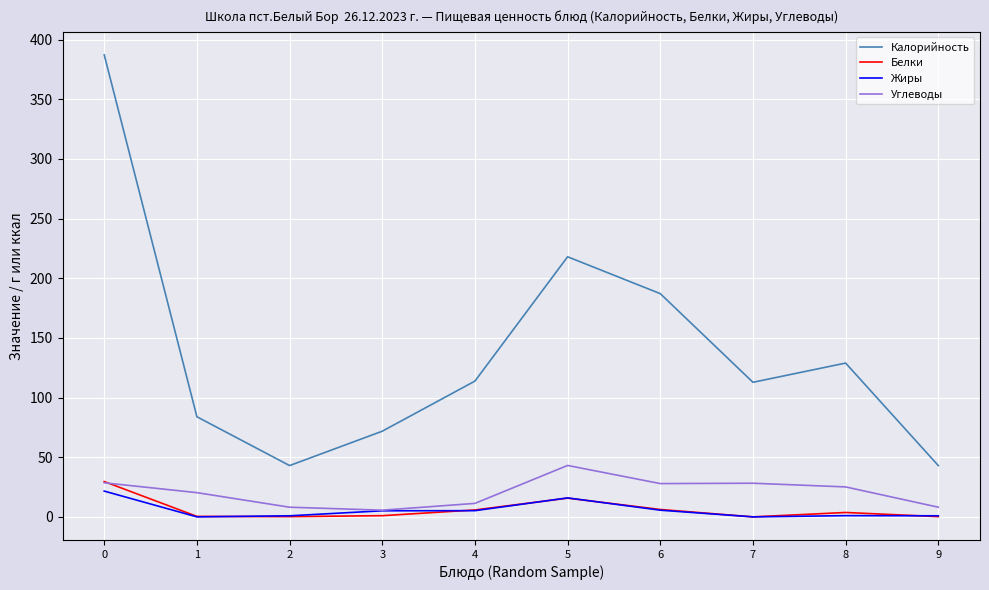

What is the maximum value for Жиры?

21.6